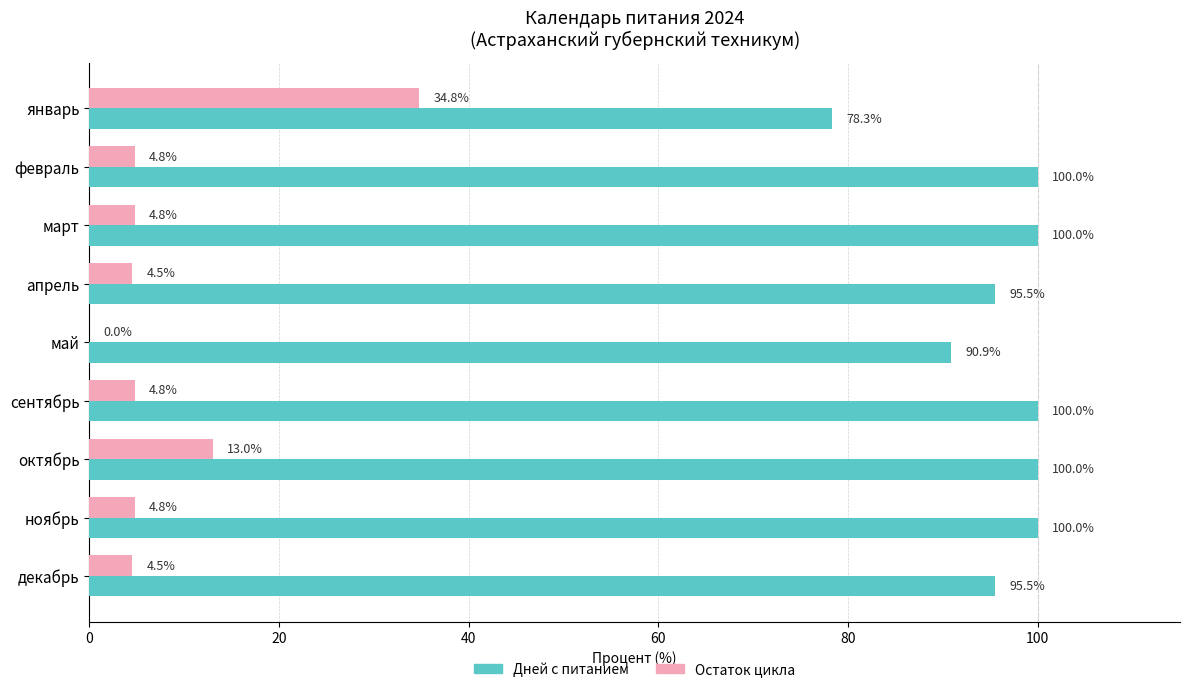

Which series changed the most between февраль and май?

Дней с питанием